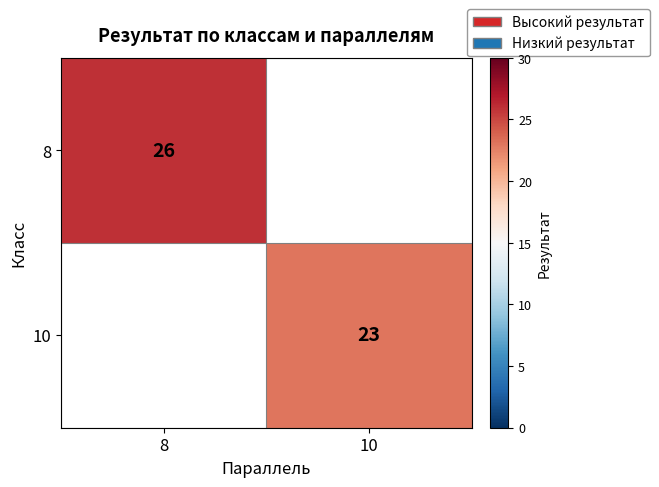

The value of 10 at 10 is 14. True or false?

False